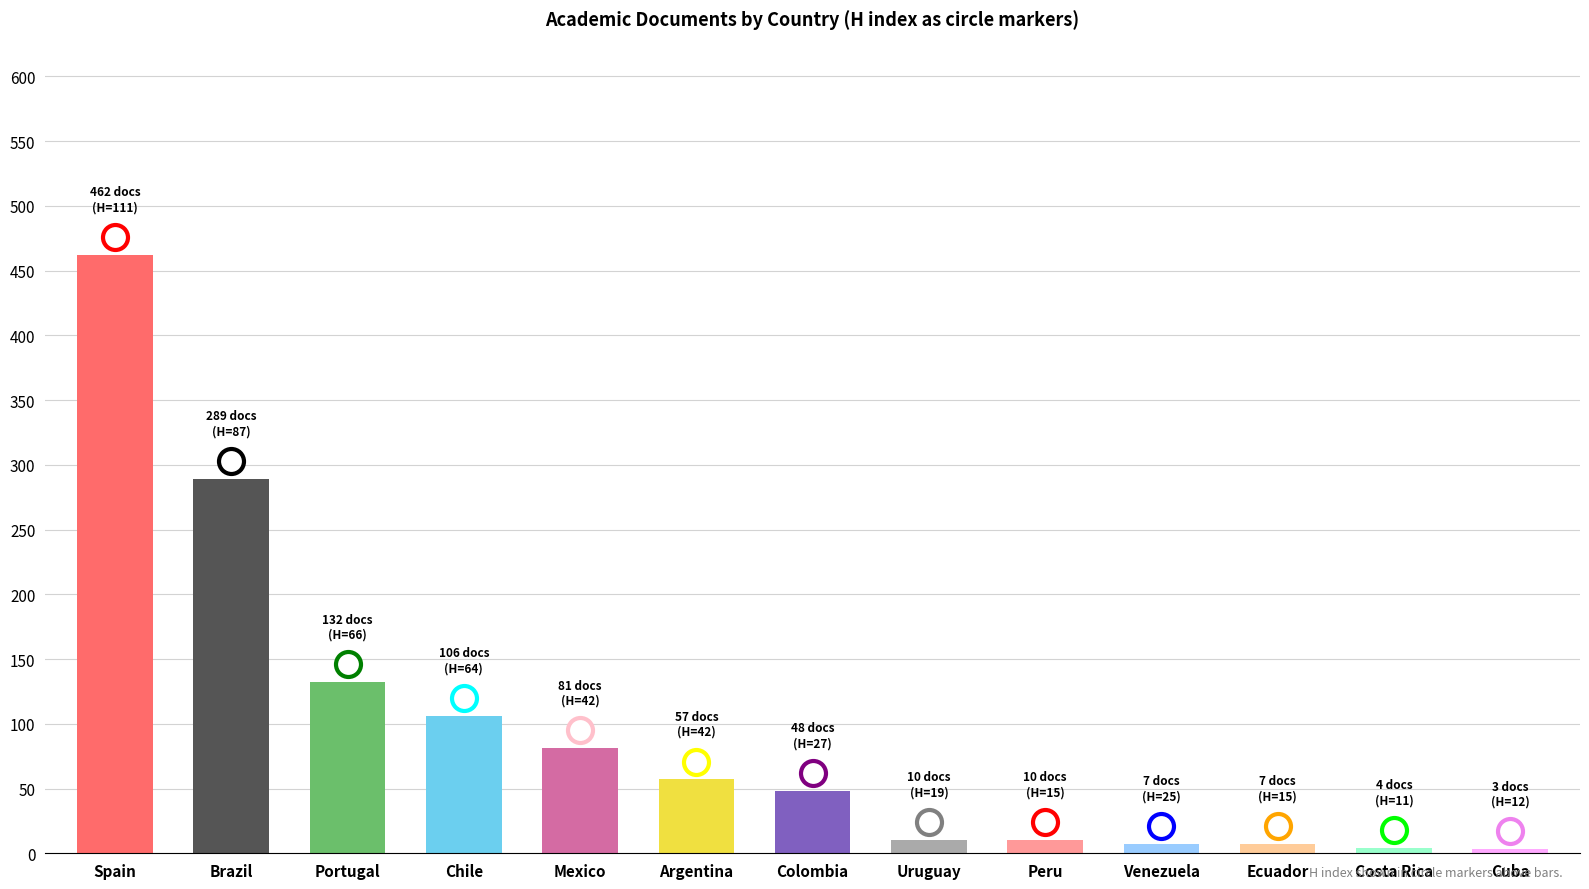

Reading right to left, extract all data points from this chart.

Cuba=3	Costa Rica=4	Ecuador=7	Venezuela=7	Peru=10	Uruguay=10	Colombia=48	Argentina=57	Mexico=81	Chile=106	Portugal=132	Brazil=289	Spain=462